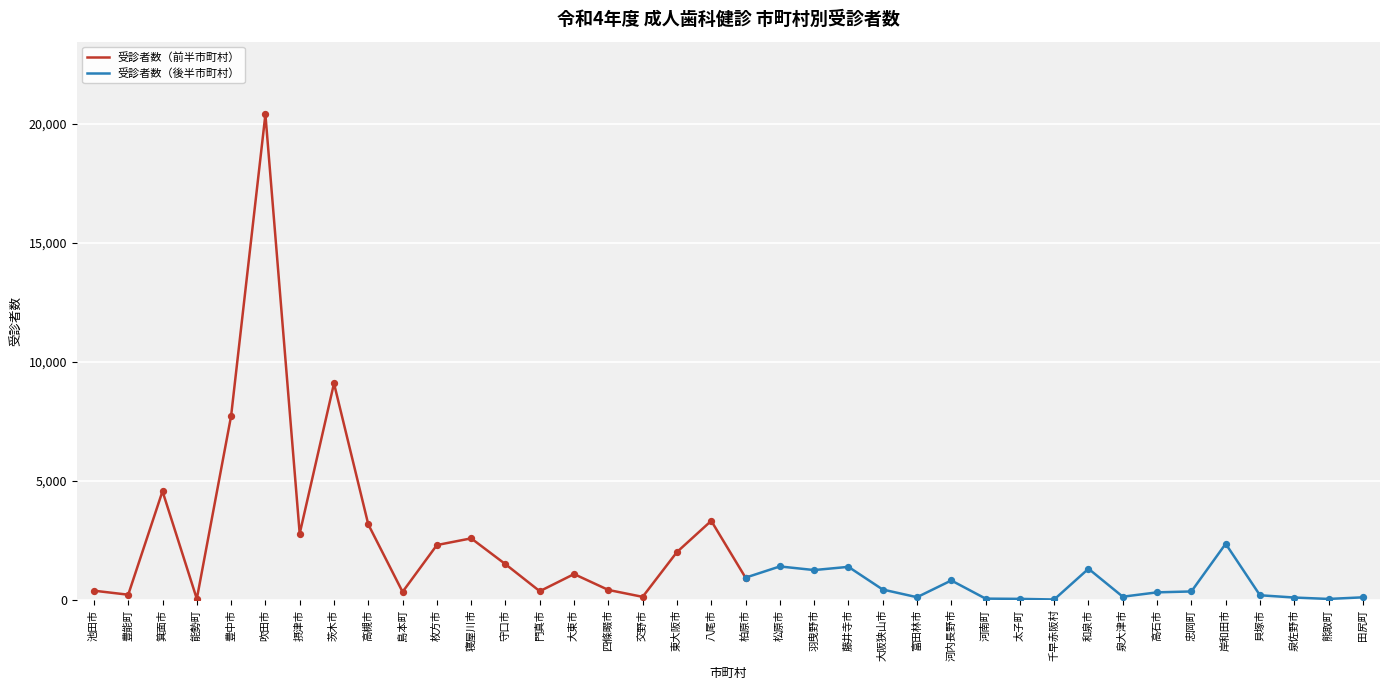

Approximately how many times larger is the value at 松原市 compared to 貝塚市?

7.3